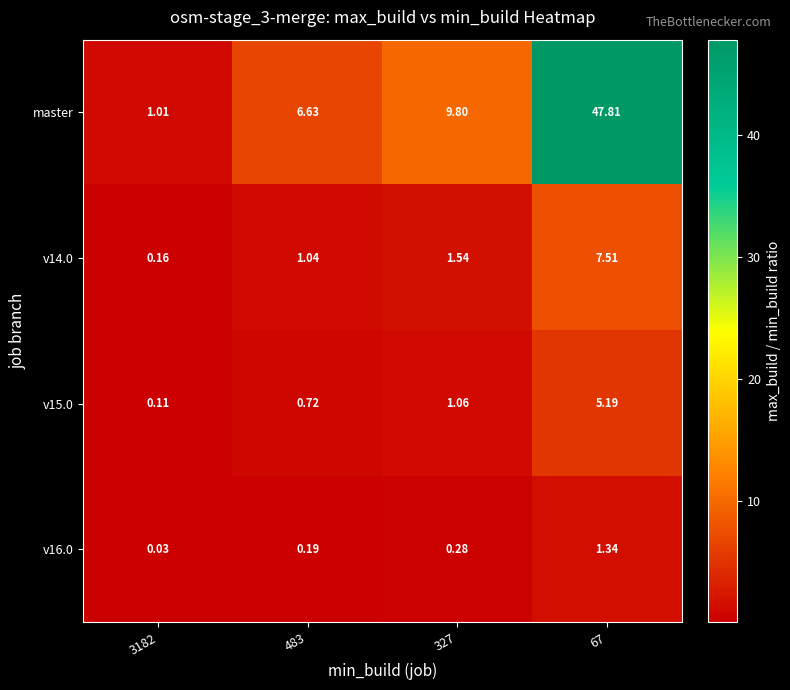

Between 3182 and 67, which series saw the biggest shift?

master